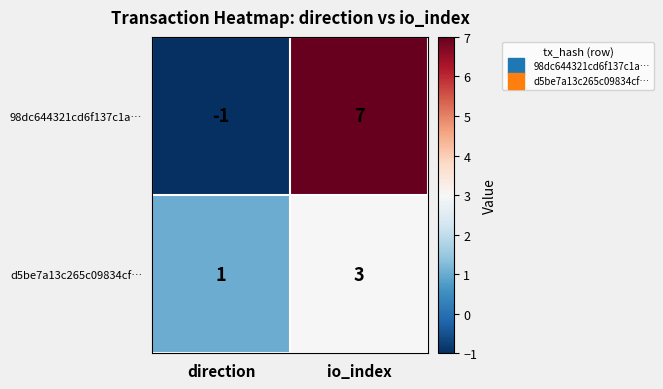

Rank the series by their maximum value, from lowest to highest.

d5be7a13c265c09834cf…, 98dc644321cd6f137c1a…